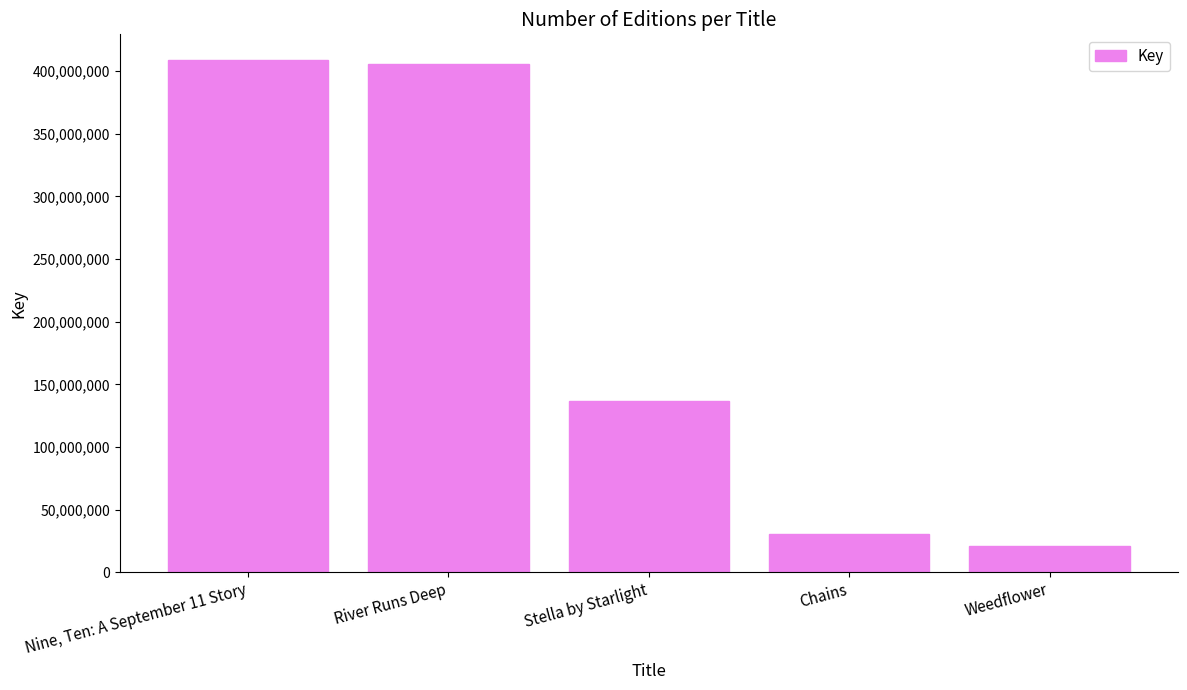

Reading right to left, list all the values displayed in this chart.

Weedflower=20961863	Chains=30585656	Stella by Starlight=136319476	River Runs Deep=405680659	Nine, Ten: A September 11 Story=408889795